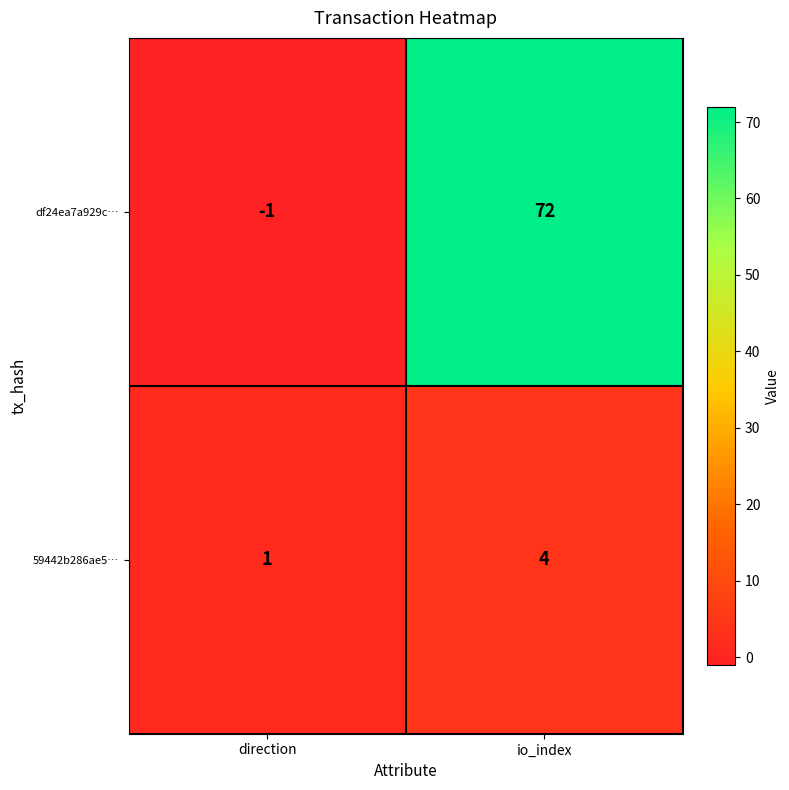

Reading right to left, transcribe all the data shown in this chart.

df24ea7a929c…: io_index=72	direction=-1
59442b286ae5…: io_index=4	direction=1